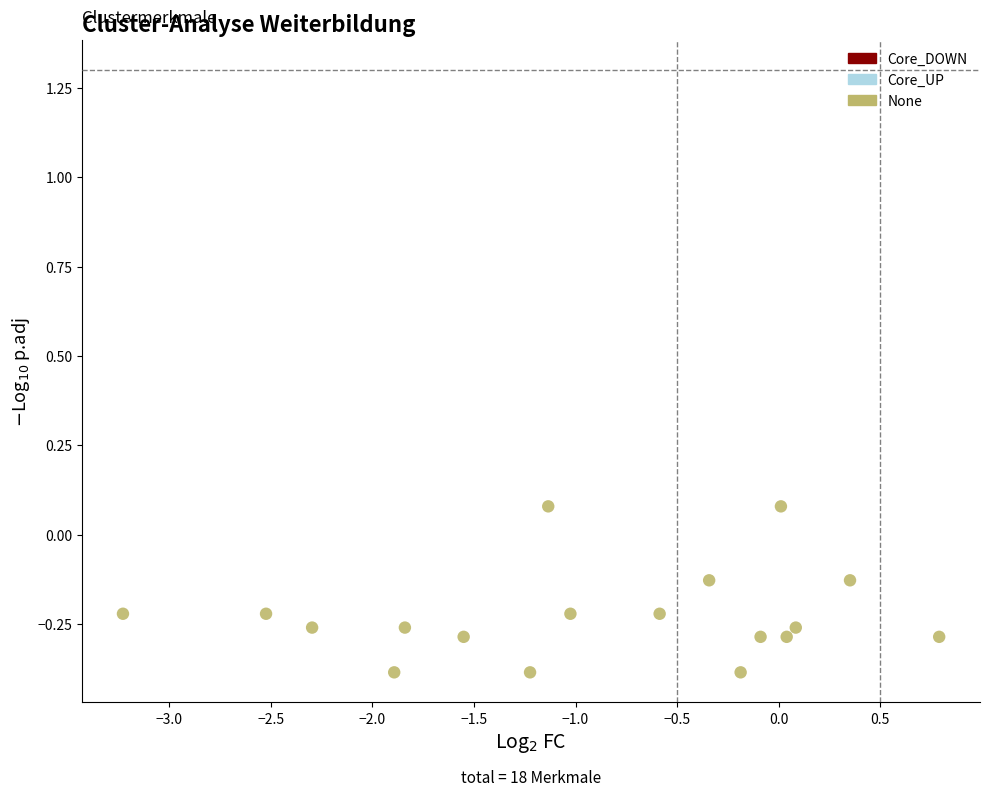

What is the range of X values (max minus min)?

4.0